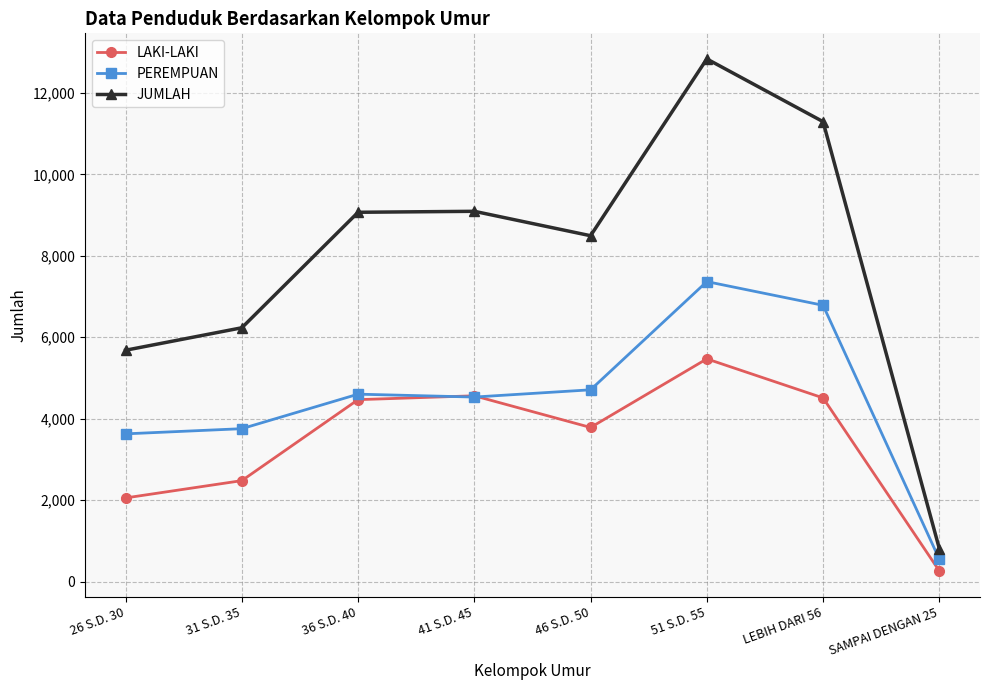

At which category does JUMLAH reach its first local valley?

46 S.D. 50